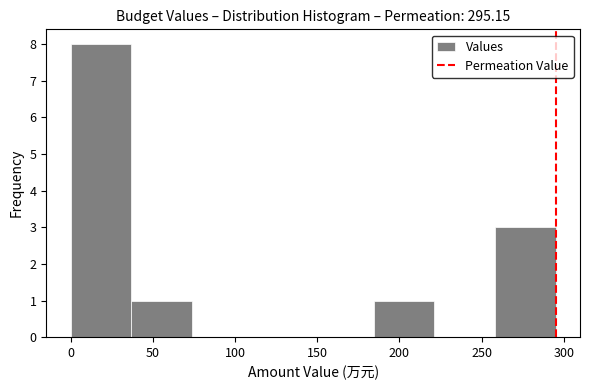

Over which range of the x-axis is the bar tallest?

0 to 35